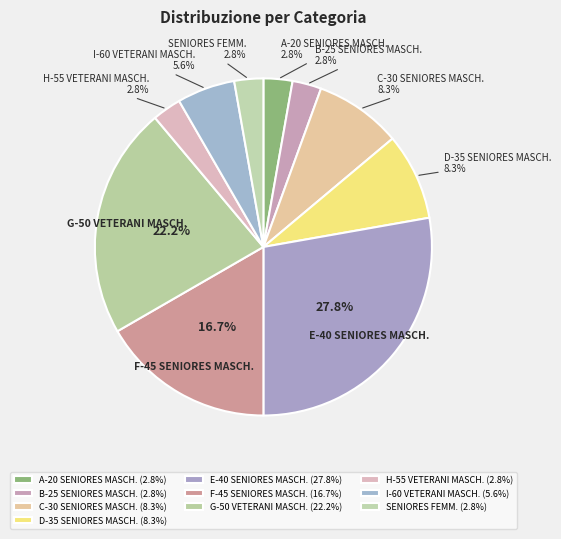

Does any single category account for the majority?

No